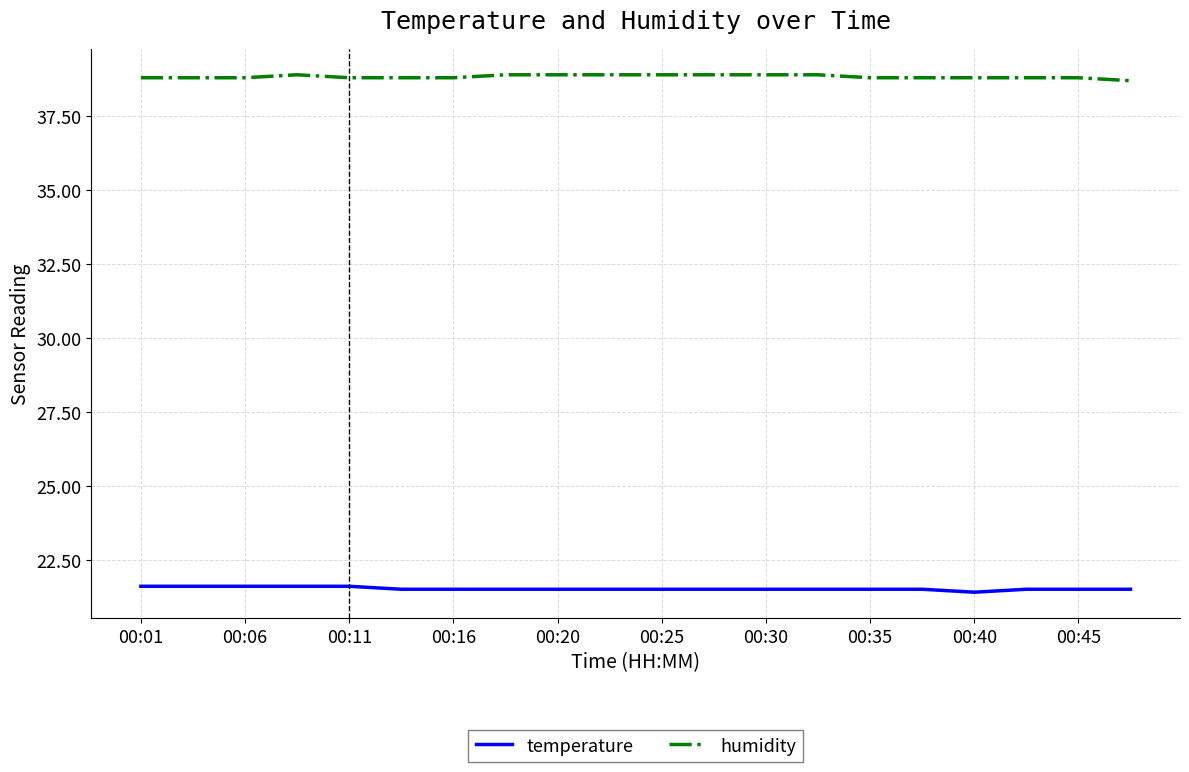

Which series has the largest total across all categories?

humidity